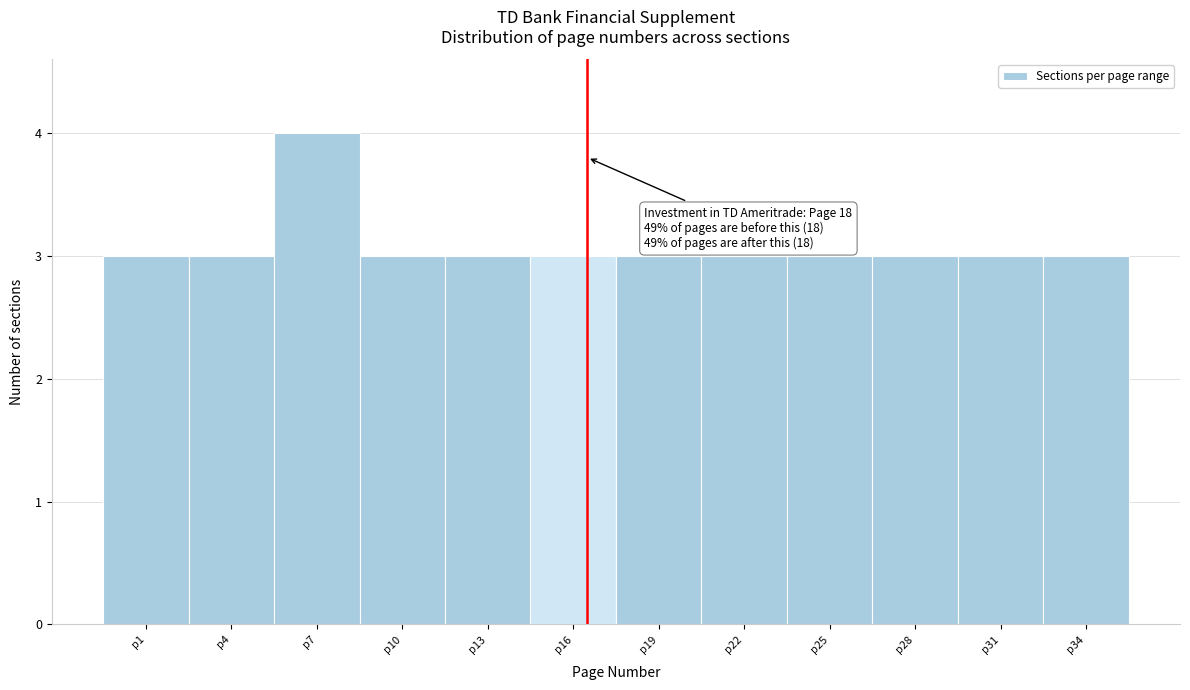

Reading left to right, extract all data points from this chart.

3	3	4	3	3	3	3	3	3	3	3	3